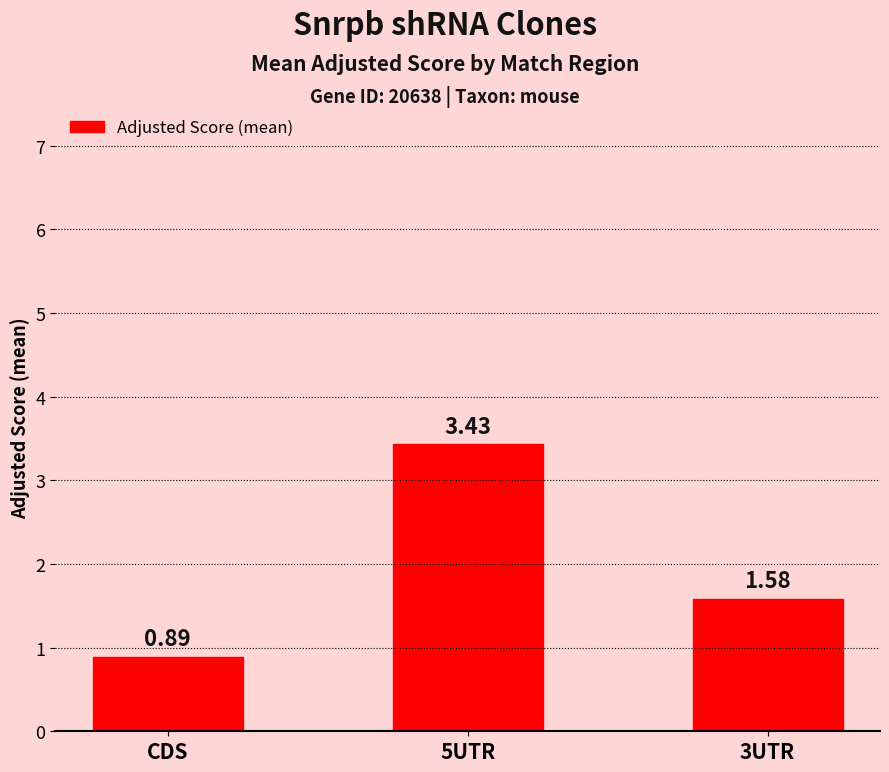

What is the sum of all values?

5.9